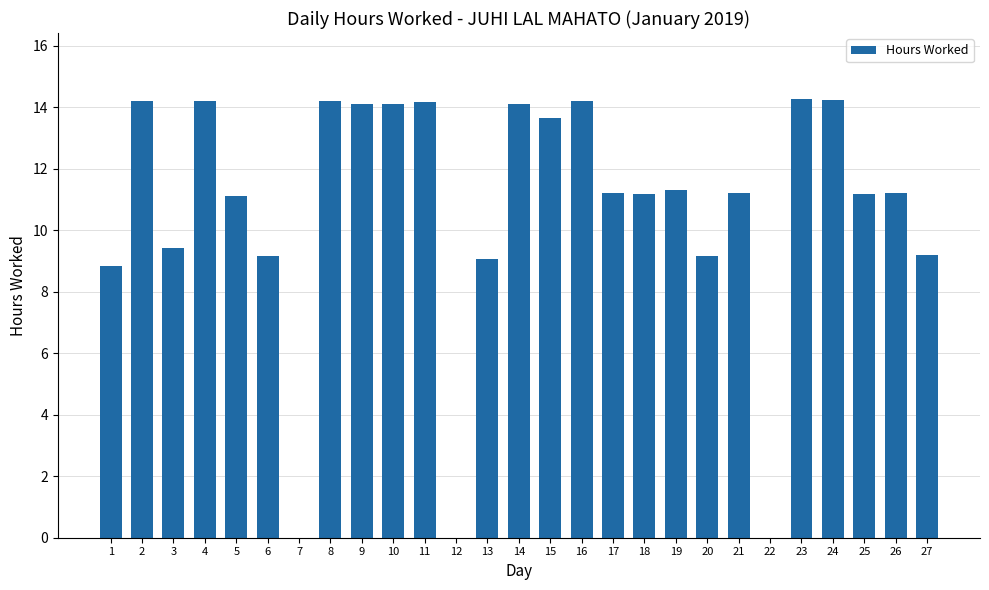

What is the greatest value displayed?

14.3